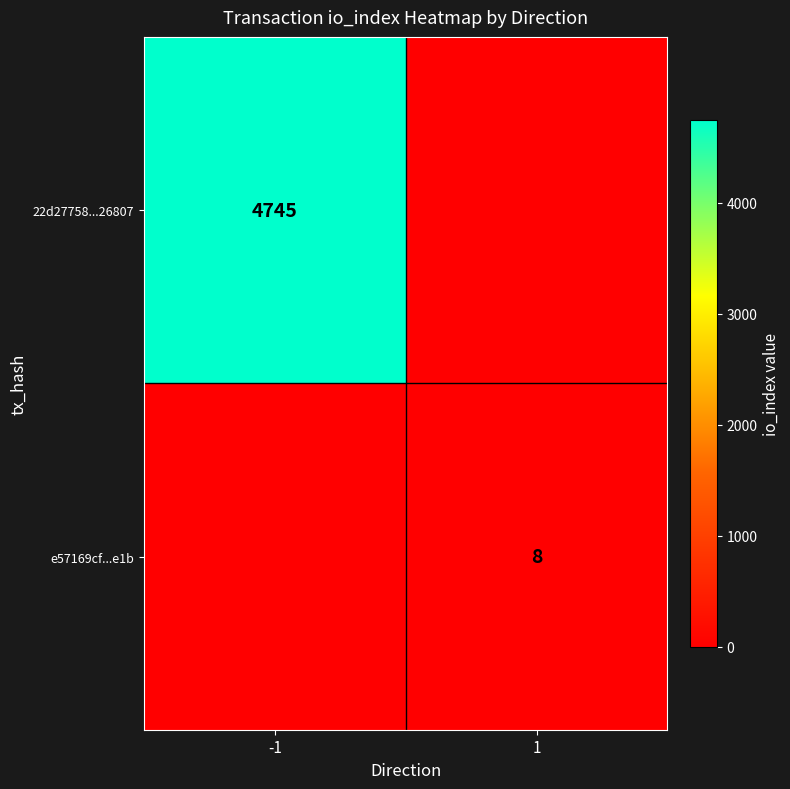

The e57169cf...e1b series shows 4 at 1. True or false?

False